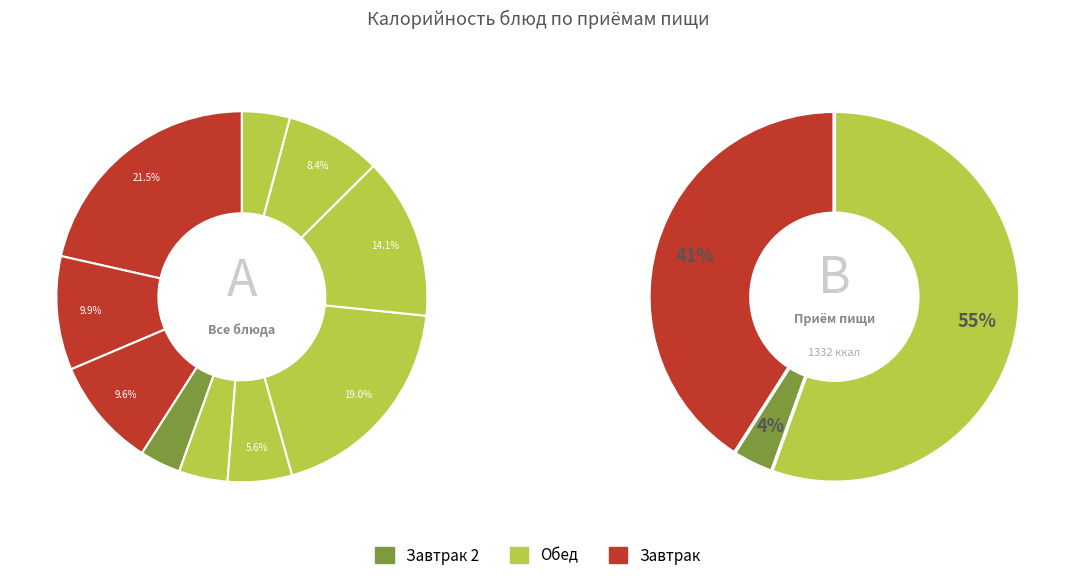

To the nearest percent, what percentage of the pie is гуляш говяжий?

19%